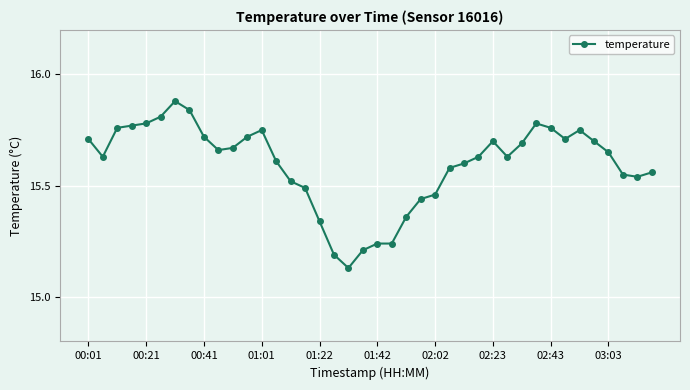

True or false: there are more than 2 points higher than both neighbors.

True